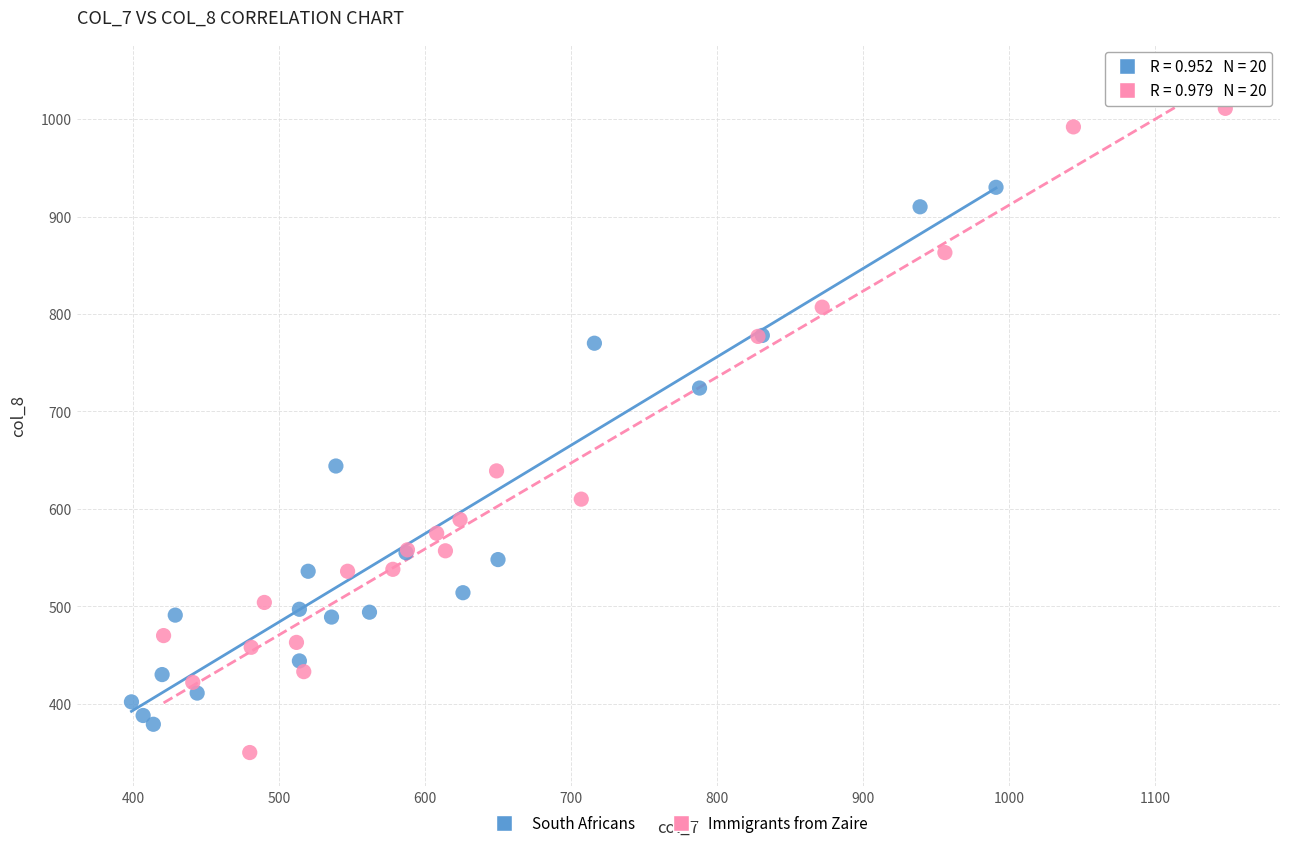

Which series has the largest Y range (max minus min)?

Immigrants from Zaire